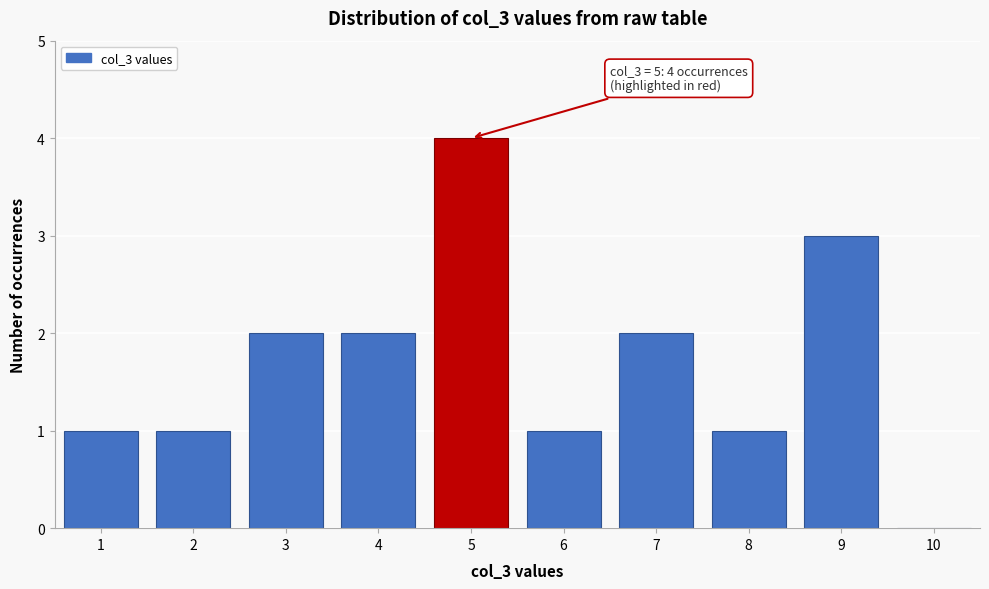

Reading right to left, what are all the values shown in this chart?

10=0	9=3	8=1	7=2	6=1	5=4	4=2	3=2	2=1	1=1